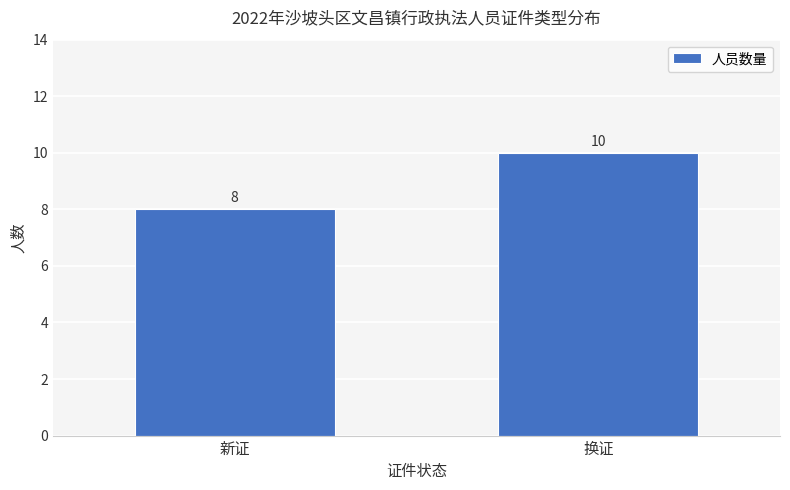

Is it true that the value at 换证 is 4?

False